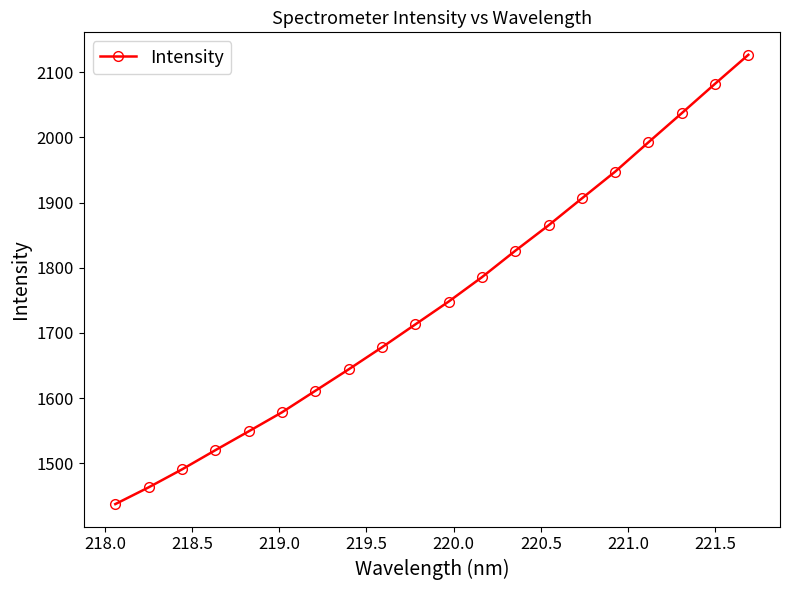

What is the maximum value shown in the chart?

2126.6